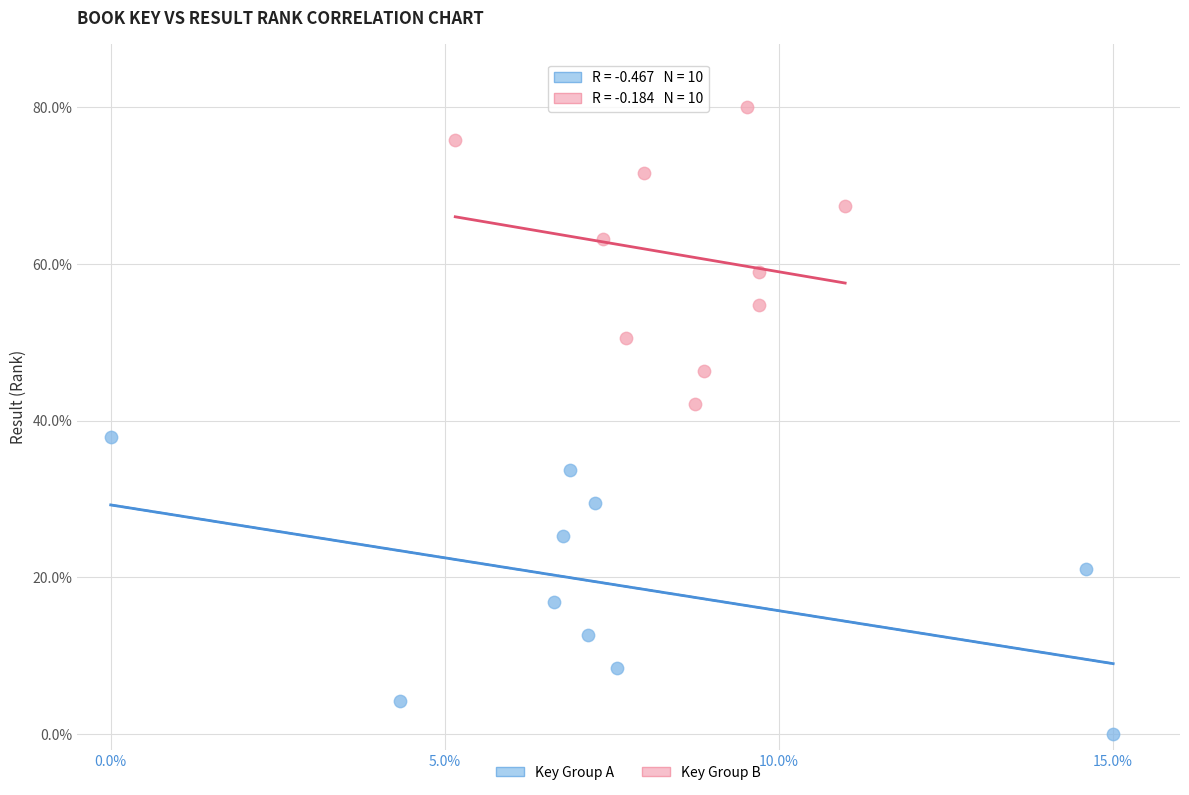

Which series contains the lowest Y value?

Key Group A